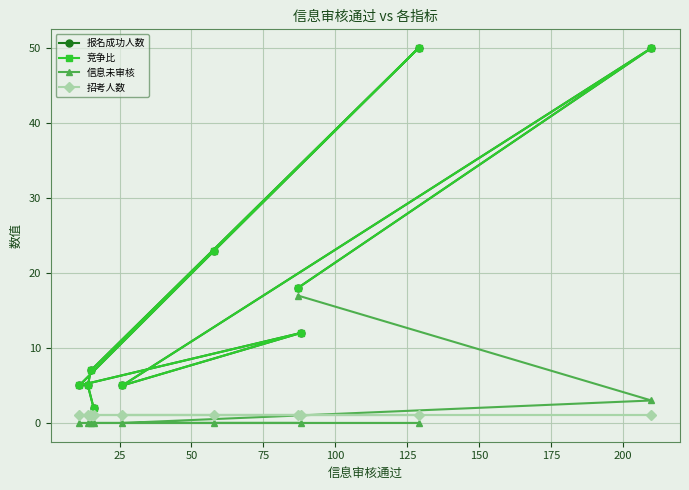

Which series has the largest total across all categories?

报名成功人数